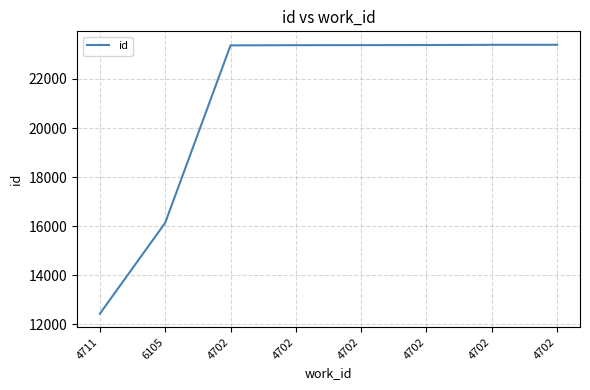

True or false: the data has more than 2 interior local peaks.

False